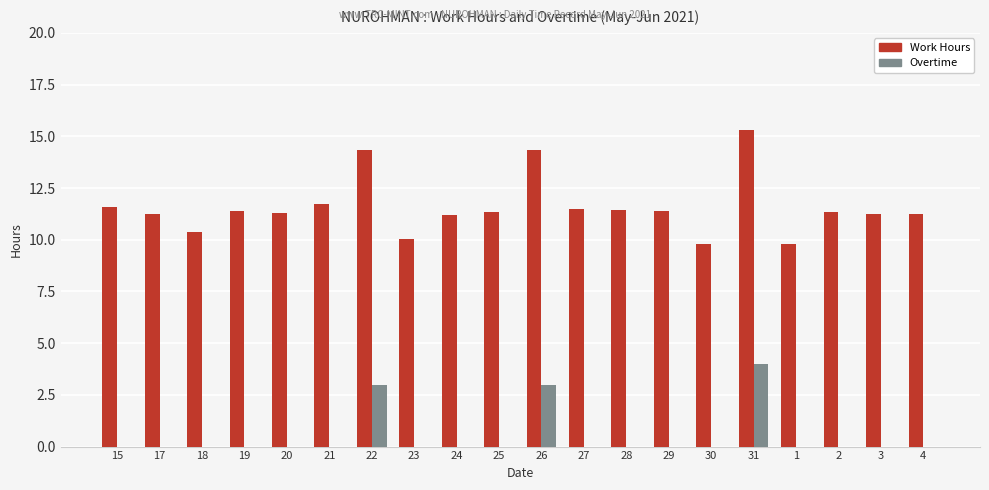

Is it true that Overtime equals 5.1 at 22?

False